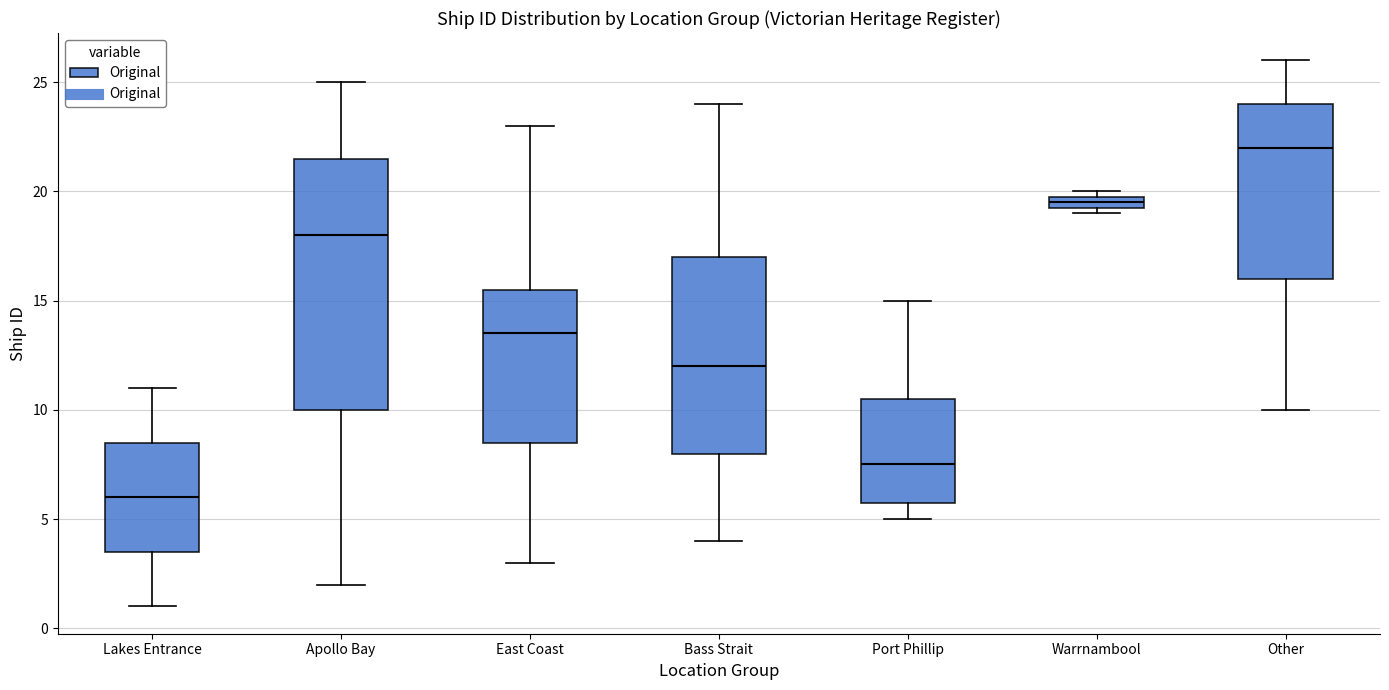

Which box's median line is the highest?

Other